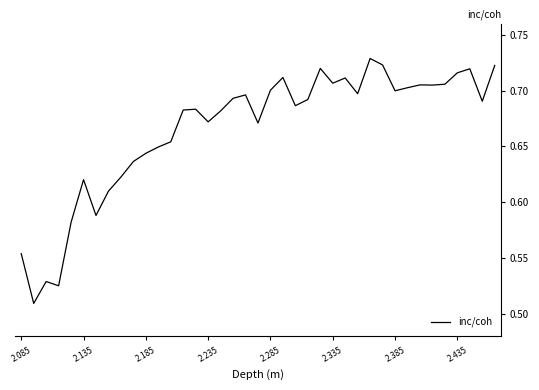

Is it true that the value at 2.135 is 1.1?

False